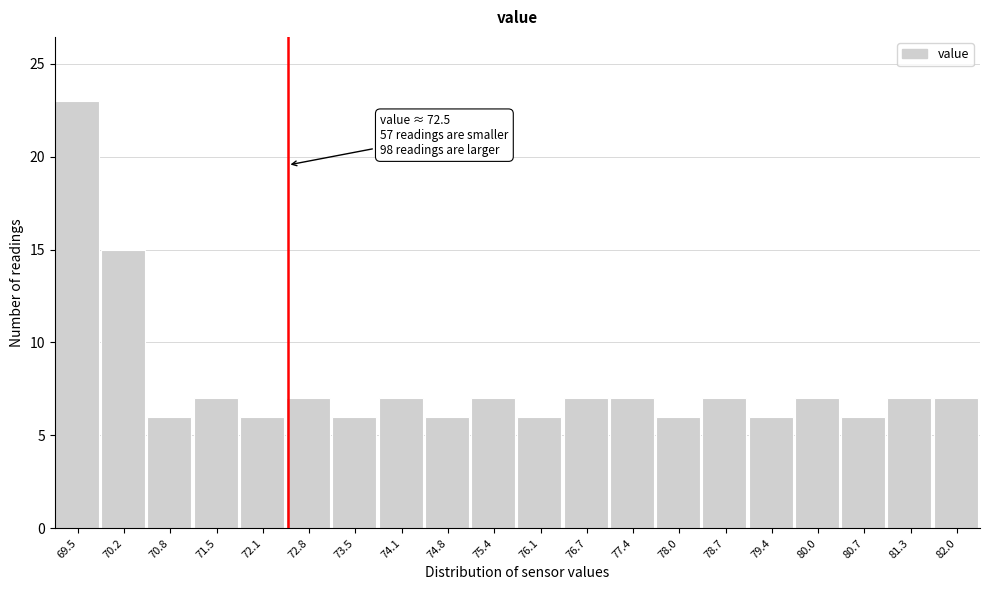

Which range on the x-axis has the tallest bar?

69.2 to 69.9